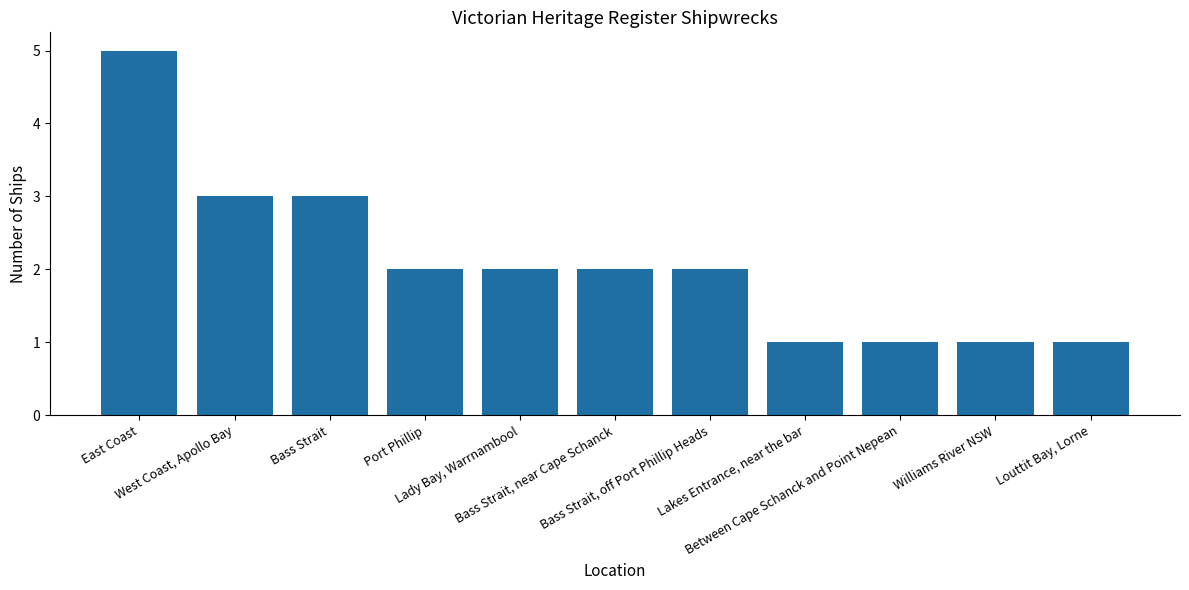

What is the greatest value displayed?

5